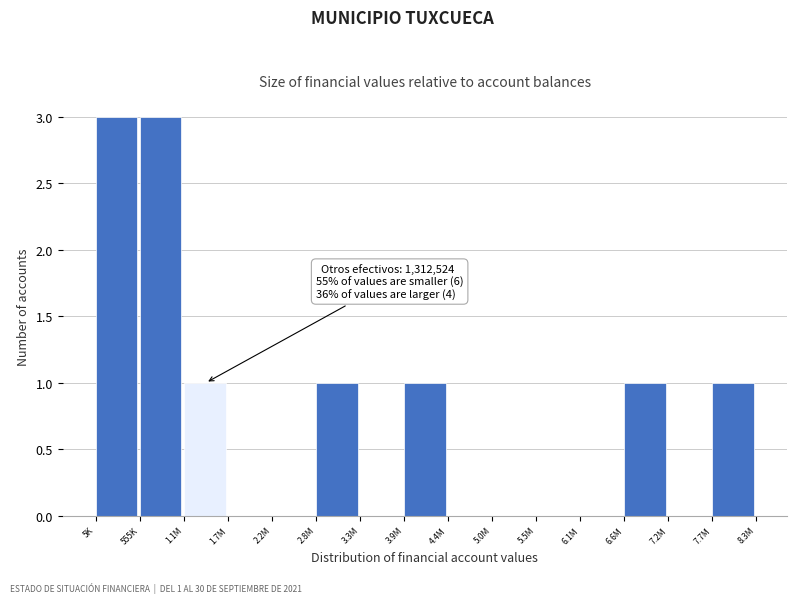

Reading right to left, list all the values displayed in this chart.

7.7M=1	7.2M=0	6.6M=1	6.1M=0	5.5M=0	5.0M=0	4.4M=0	3.9M=1	3.3M=0	2.8M=1	2.2M=0	1.7M=0	1.1M=1	555K=3	5K=3